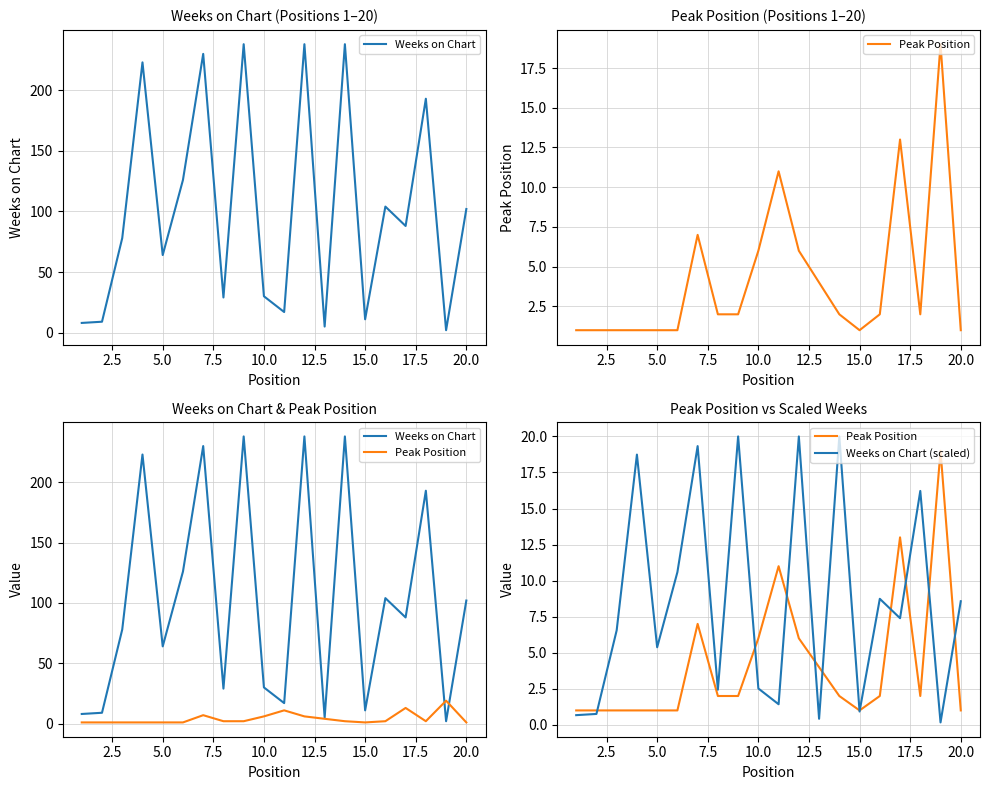

How many times do Weeks on Chart (scaled) and Peak Position cross each other?

11